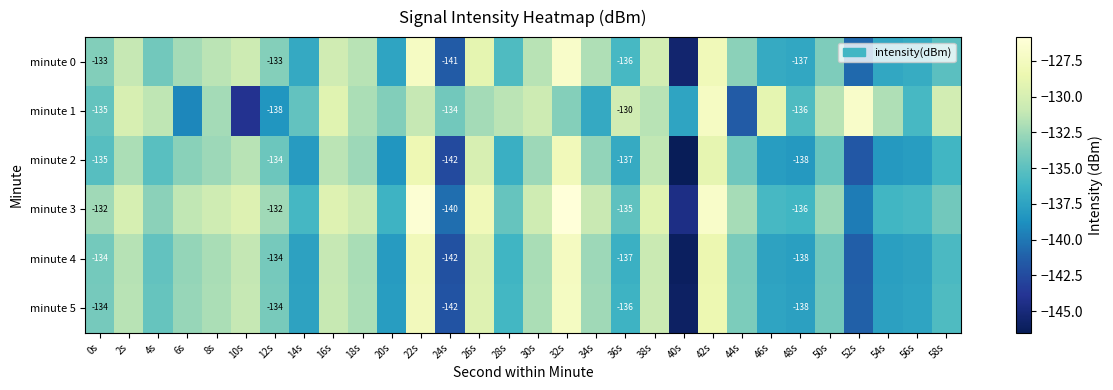

Which category has the highest value in the minute 0 series?

32s